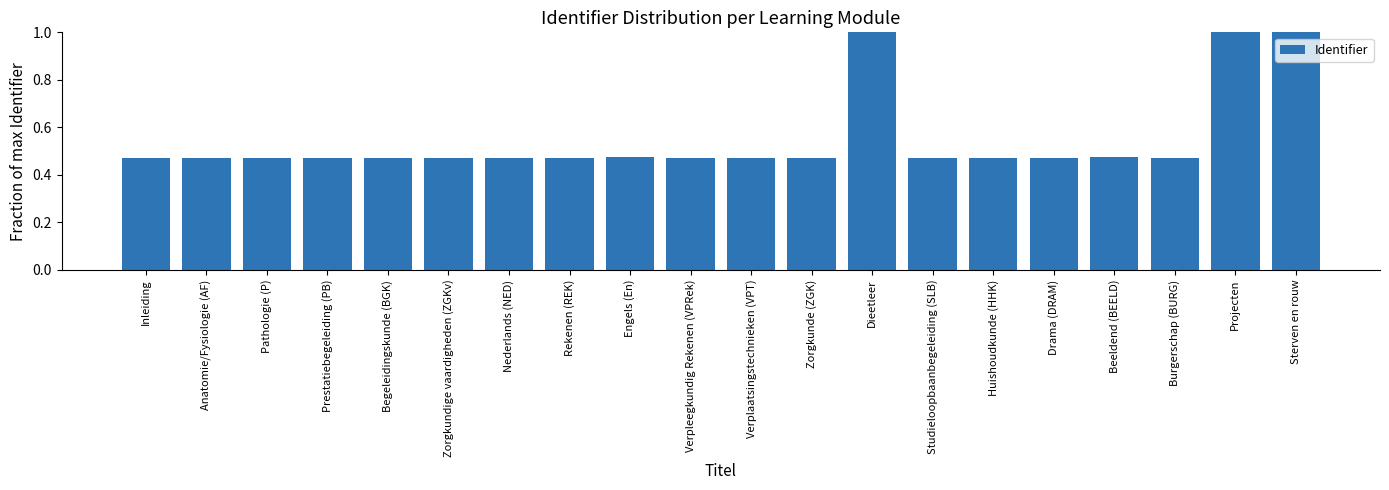

Is it true that the value at Projecten is 0.3?

False